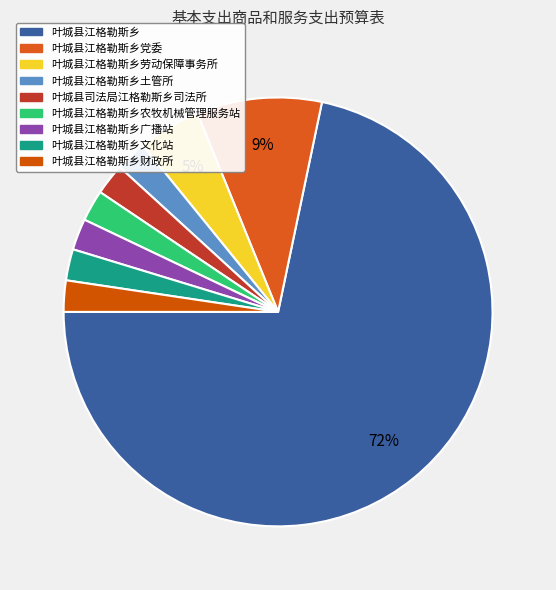

Count the number of slices in the pie.

9